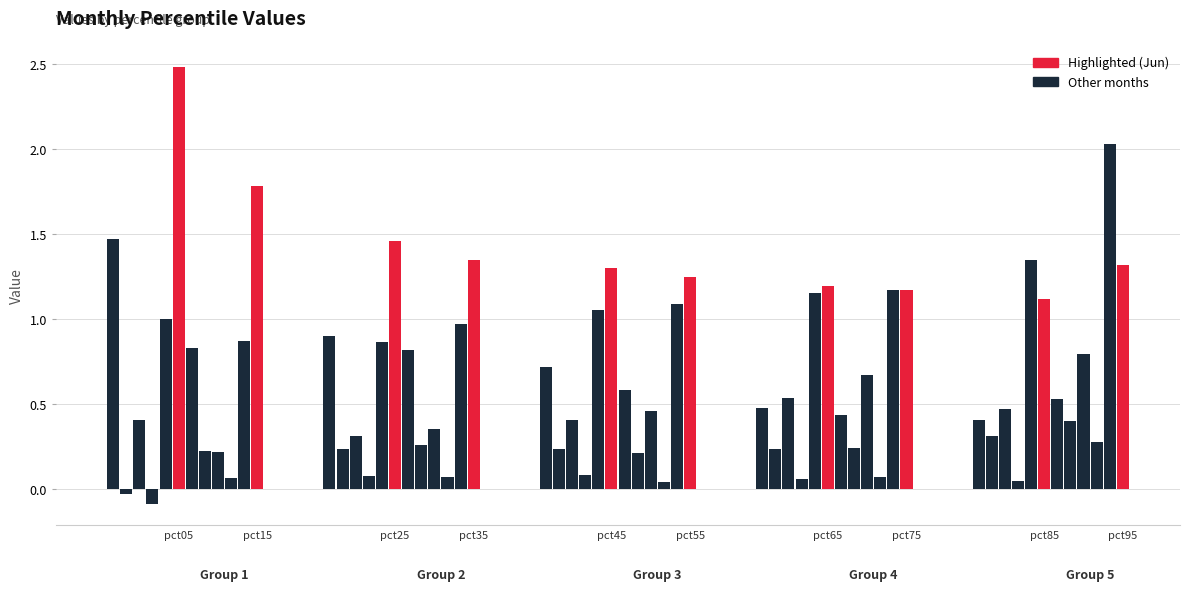

Count the number of data series in this chart.

6